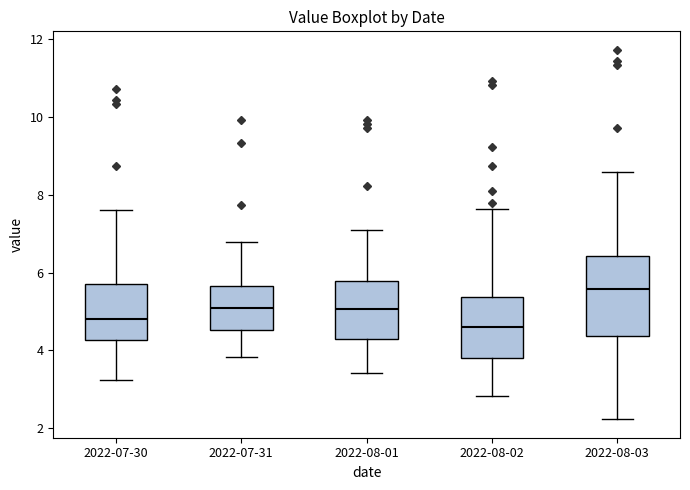

Reading left to right, read every box against the y-axis: the position of its median line, the range the box covers, and the ends of its whiskers. The values are not printed on the chart, so give them approximately, as read against the axis.

2022-07-30: median 4.8, box 4.2 to 5.8, whiskers 3.2 to 7.6
2022-07-31: median 5.0, box 4.6 to 5.6, whiskers 3.8 to 6.8
2022-08-01: median 5.0, box 4.2 to 5.8, whiskers 3.4 to 7.2
2022-08-02: median 4.6, box 3.8 to 5.4, whiskers 2.8 to 7.6
2022-08-03: median 5.6, box 4.4 to 6.4, whiskers 2.2 to 8.6